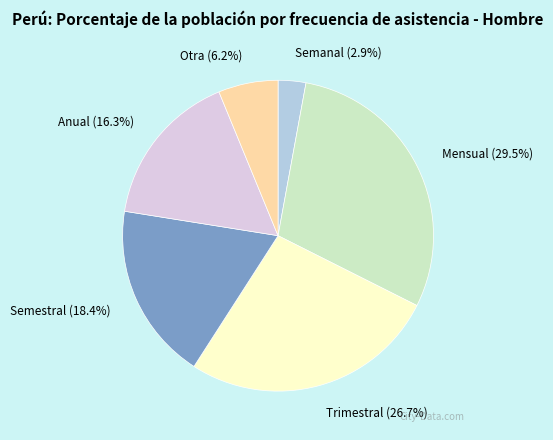

Does any single category account for the majority?

No